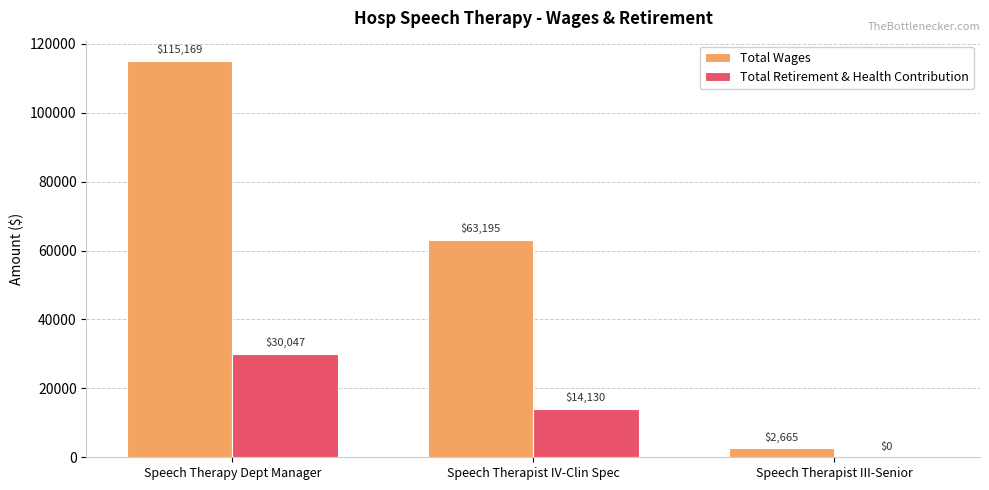

The Total Wages series shows 30075 at Speech Therapist IV-Clin Spec. True or false?

False